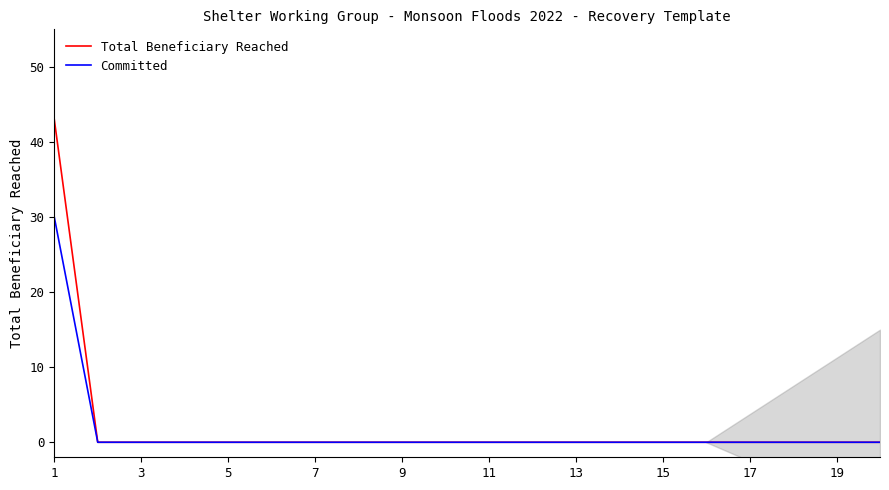

True or false: Total Beneficiary Reached has a value of 43 at 1.

True